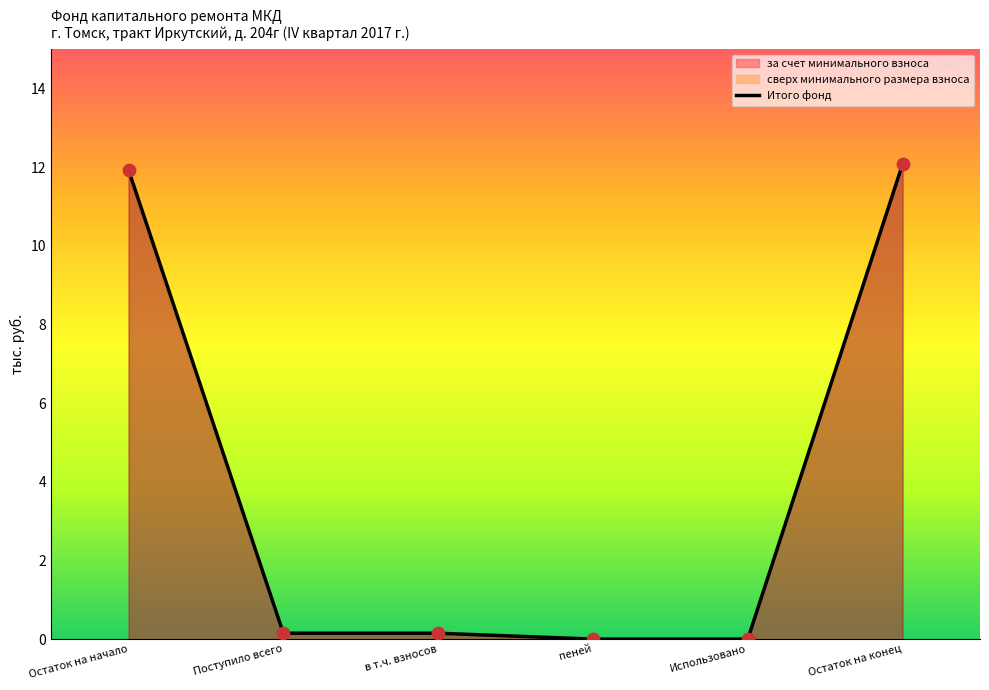

What value does the Итого фонд series have at Остаток на начало?

11.9